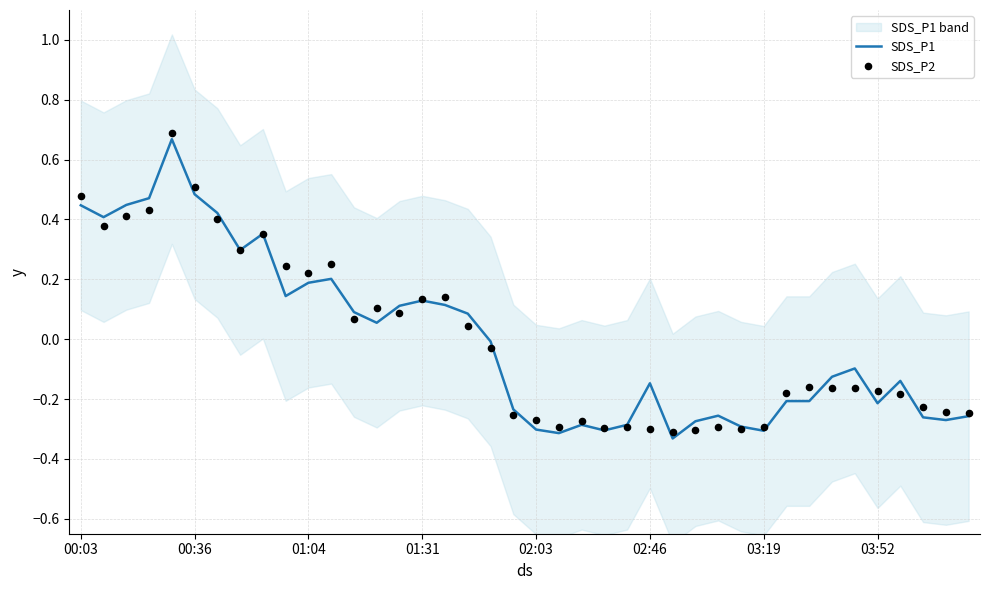

What is the total value across all series at 32?

-0.4